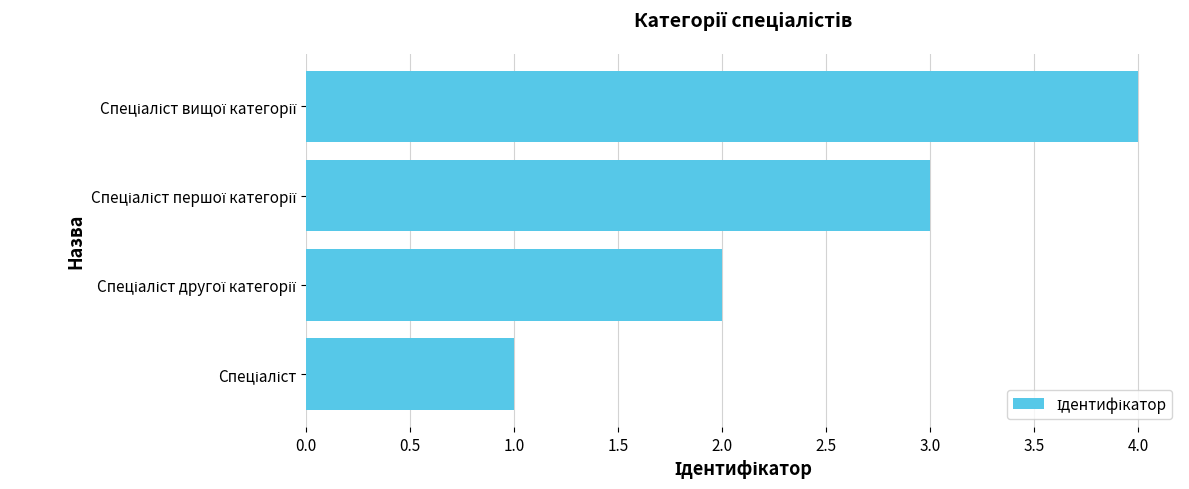

What is the maximum value shown in the chart?

4